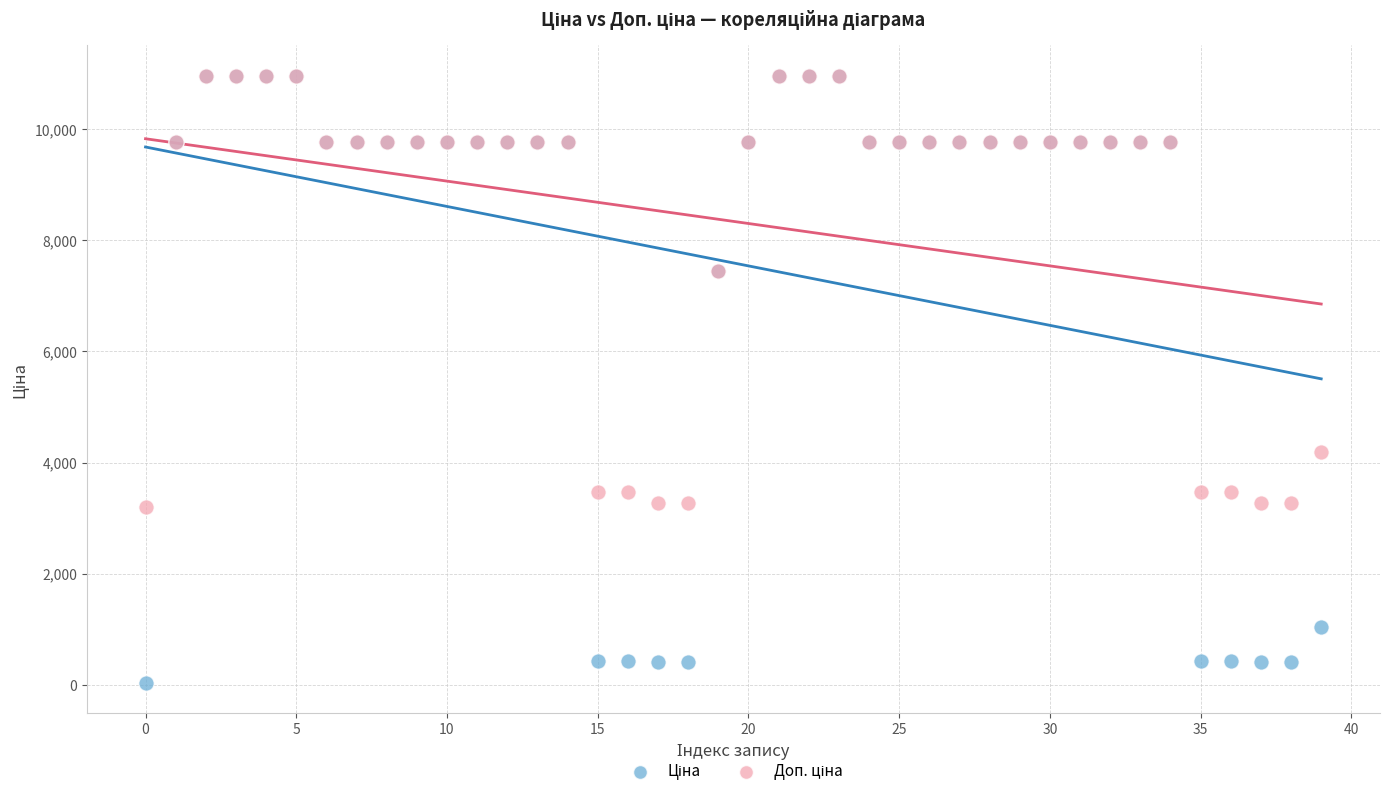

Across all series, what Y value is closest to 5498?

4184.0